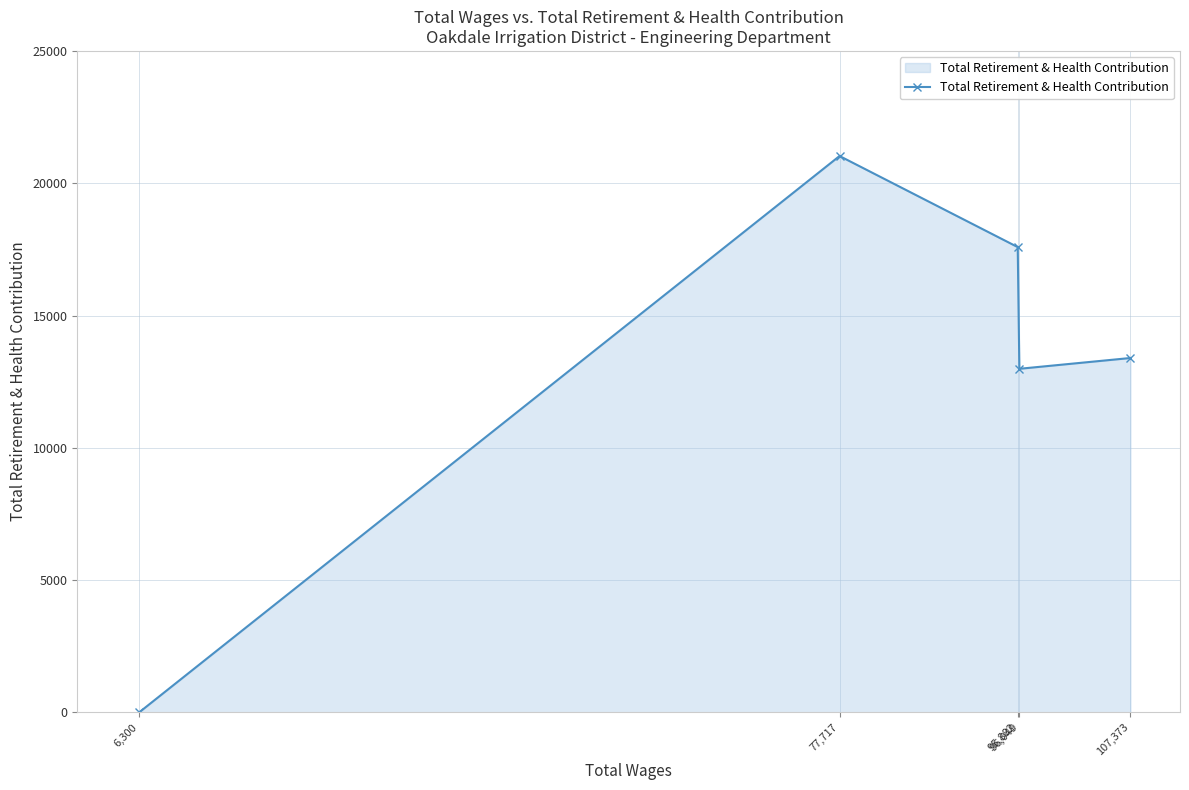

What is the change in value from 6,300 to 107,373?

+13395